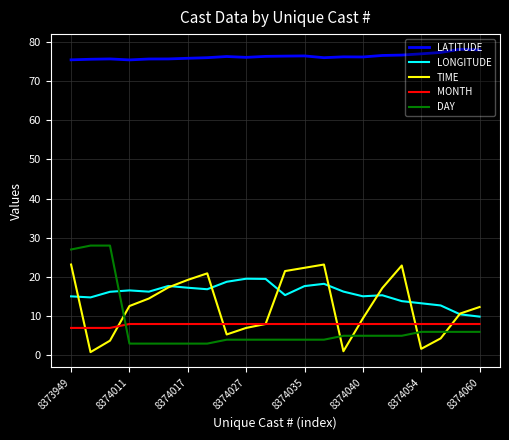

How many categories are shown in the chart?

22